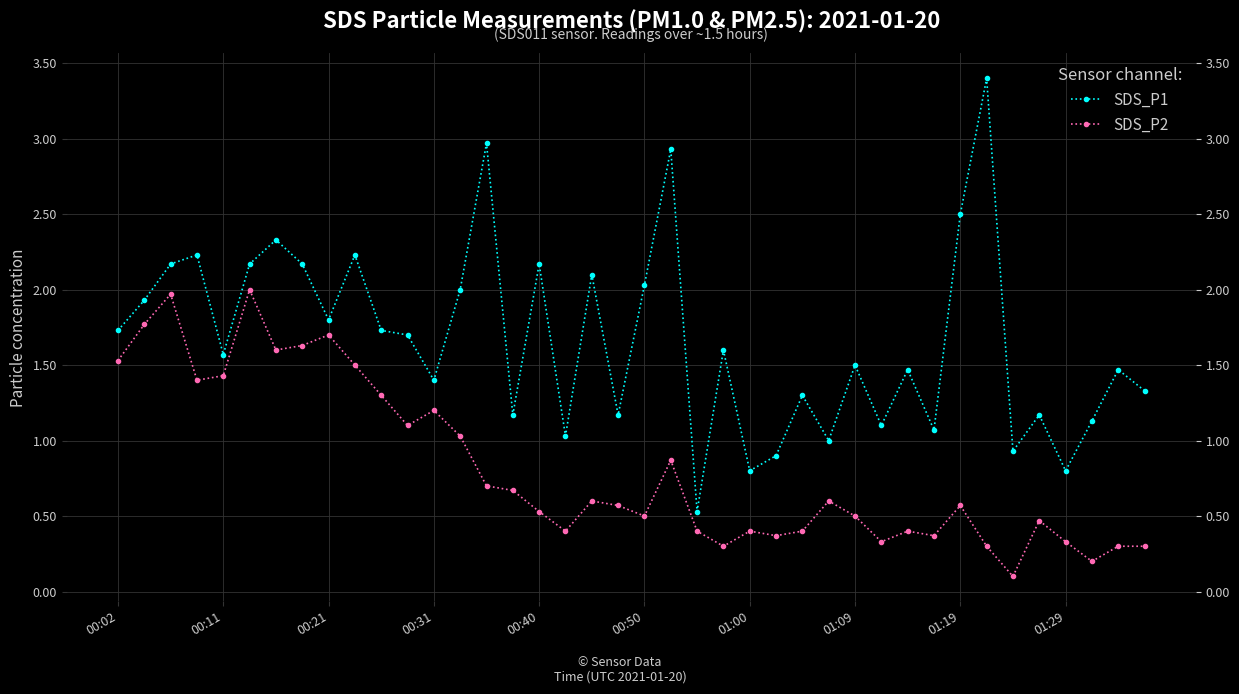

Is the value of SDS_P2 at 19 greater than the value of SDS_P1 at 00:40?

No